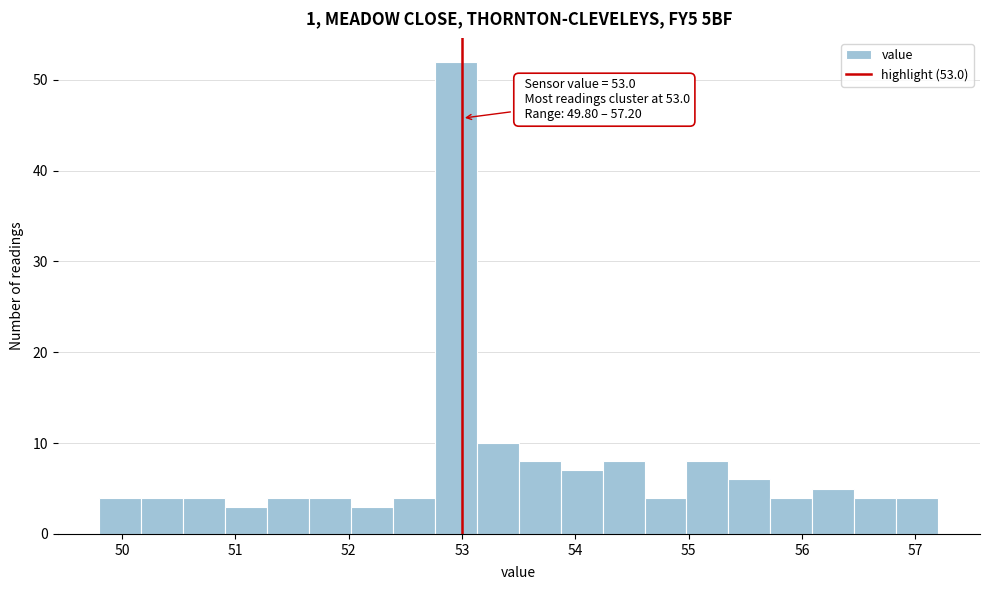

Read against the x-axis, roughly where is the centre of the tallest bar?

52.9